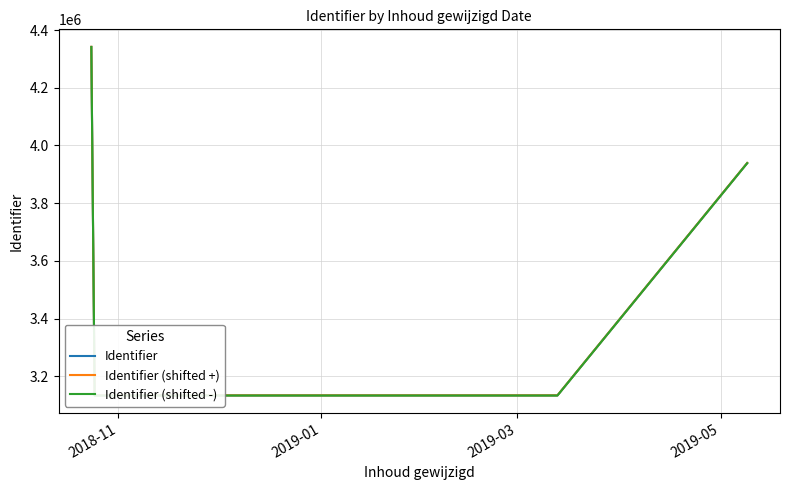

Which series has the widest spread of values?

Identifier (shifted +)